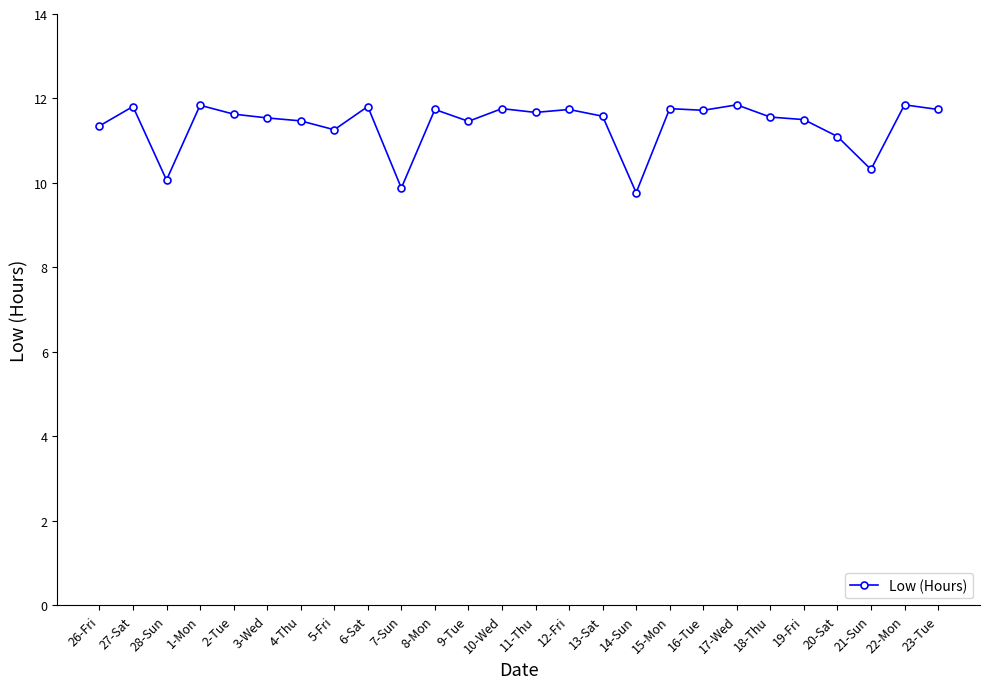

The value at 1-Mon is 20.4. True or false?

False